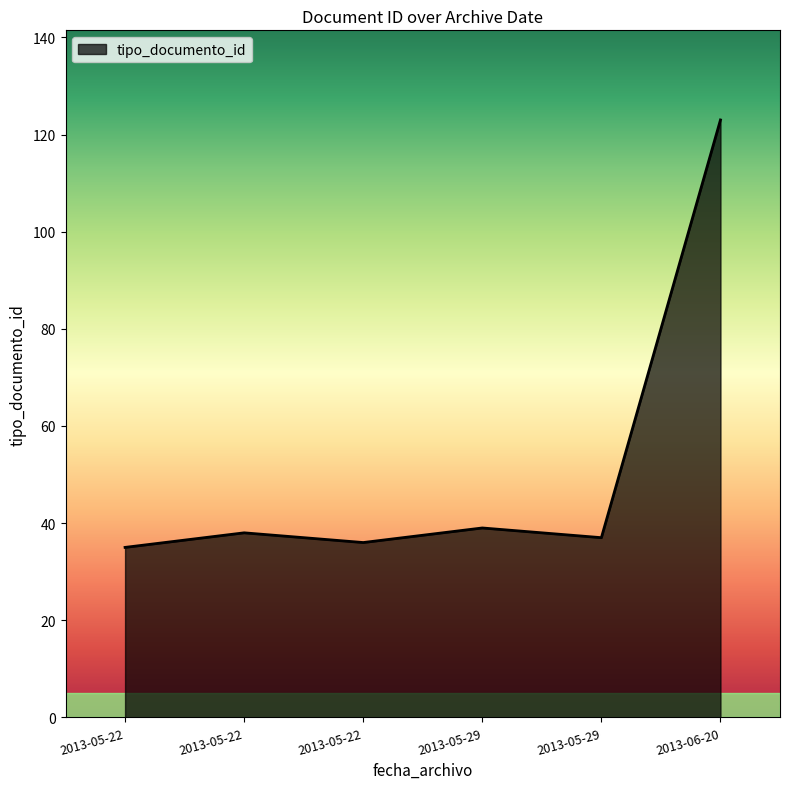

What value does the data have at 2013-06-20?

123